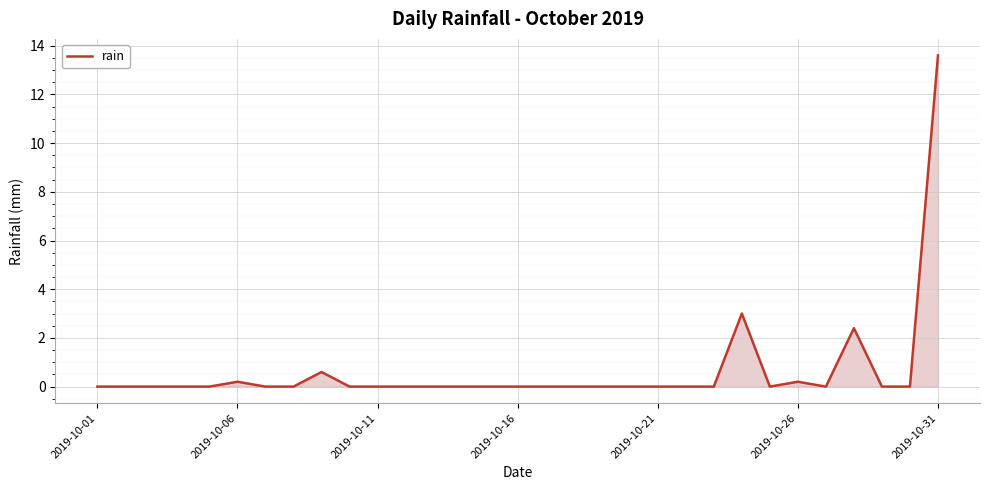

What is the maximum value shown in the chart?

13.6